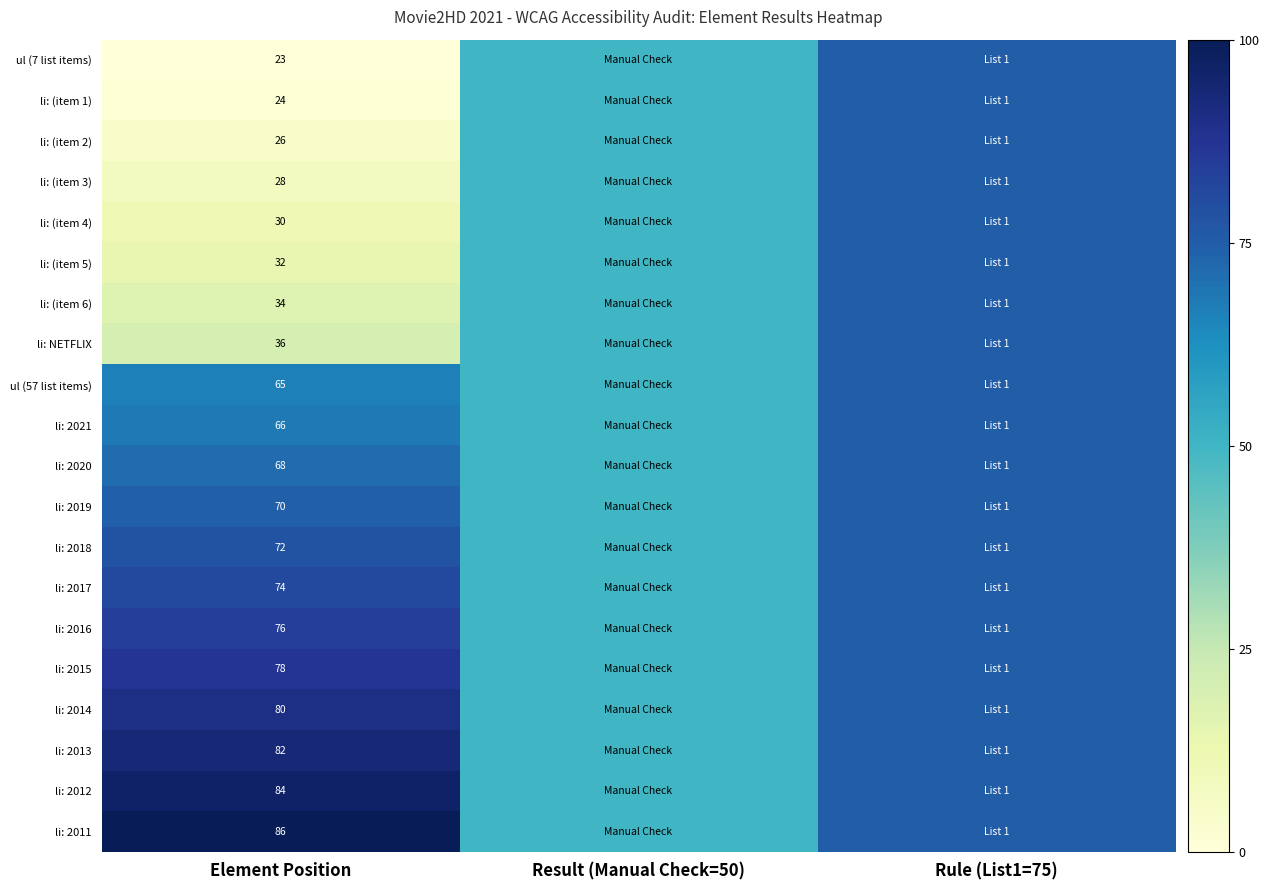

Is it true that li: 2013 equals 82 at Element Position?

True